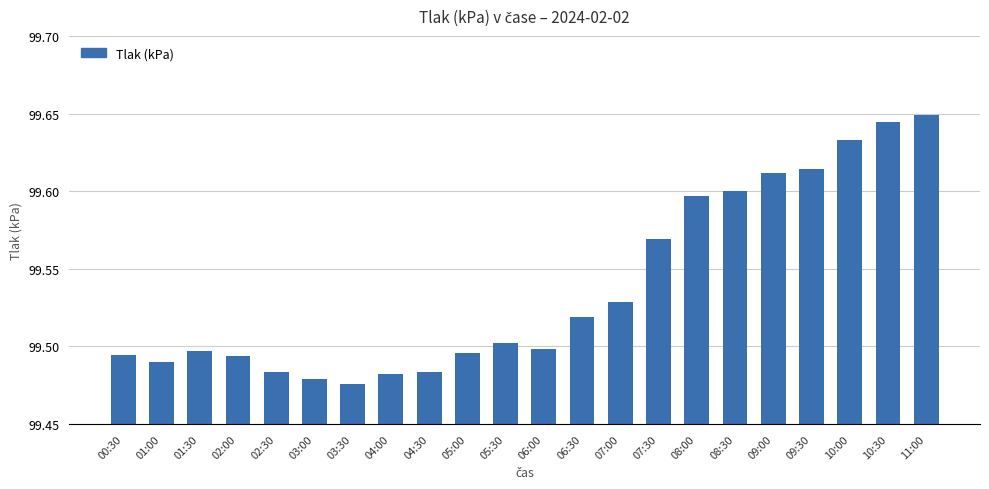

How many data points does each series have?

22